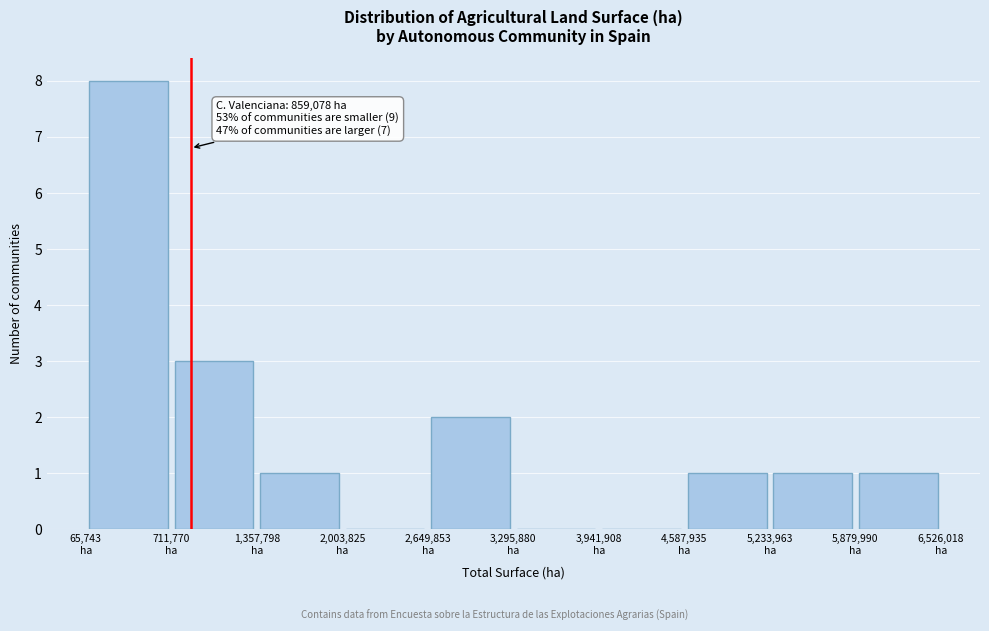

Which range on the x-axis has the tallest bar?

100000 to 700000